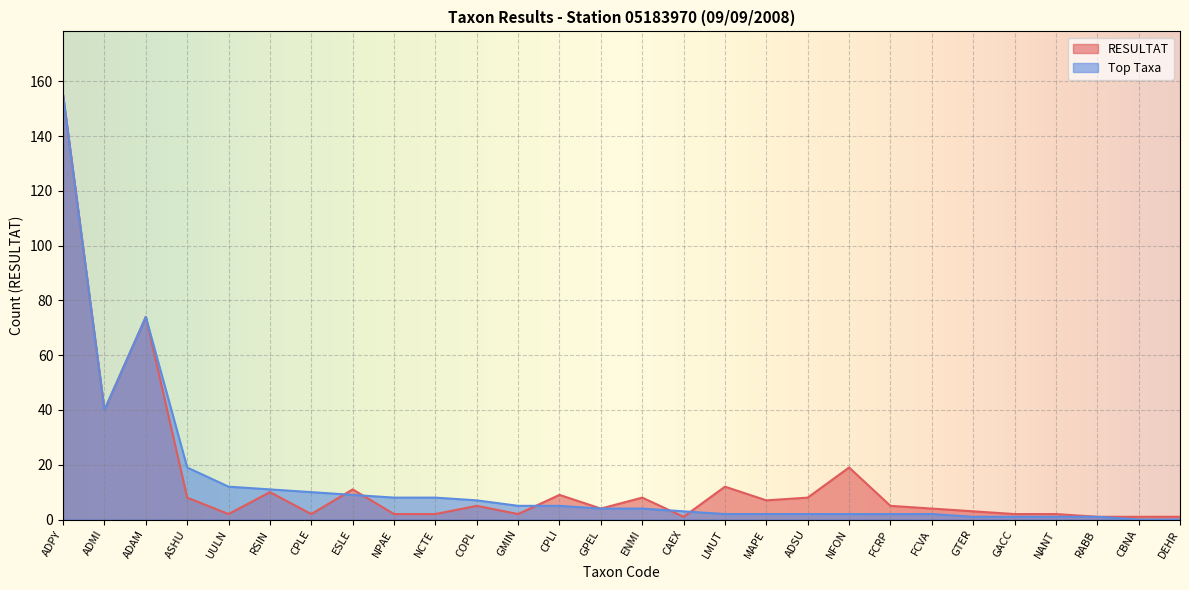

At FCVA, list the series in order from smallest to largest.

Top Taxa, RESULTAT